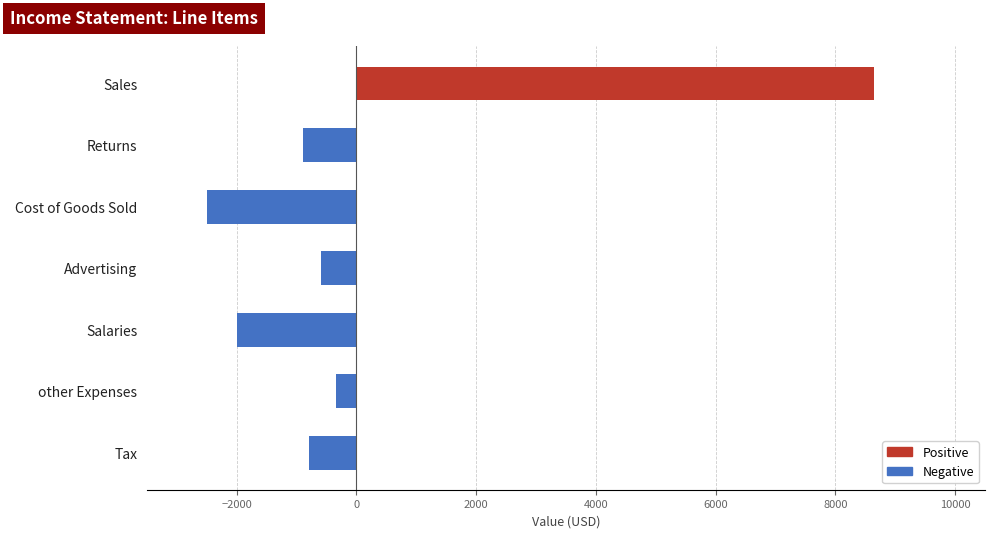

What is the average value?

214